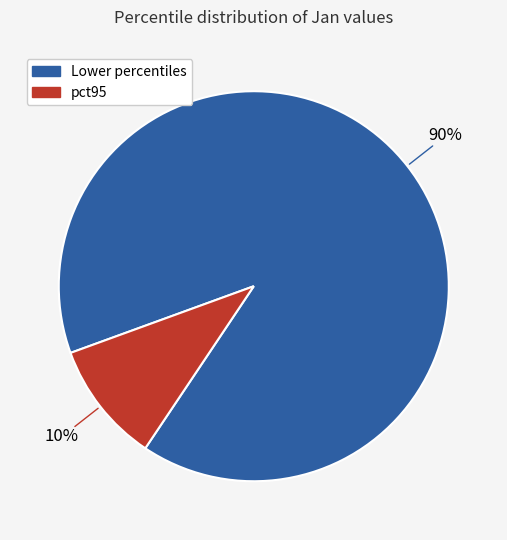

To the nearest percent, what is the difference between the largest and smallest slice percentages?

80%